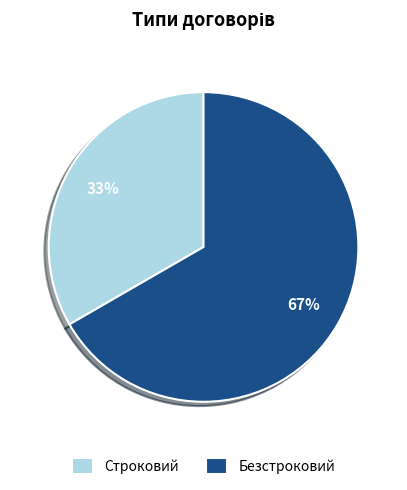

Is it true that Строковий is 33% of the pie?

True